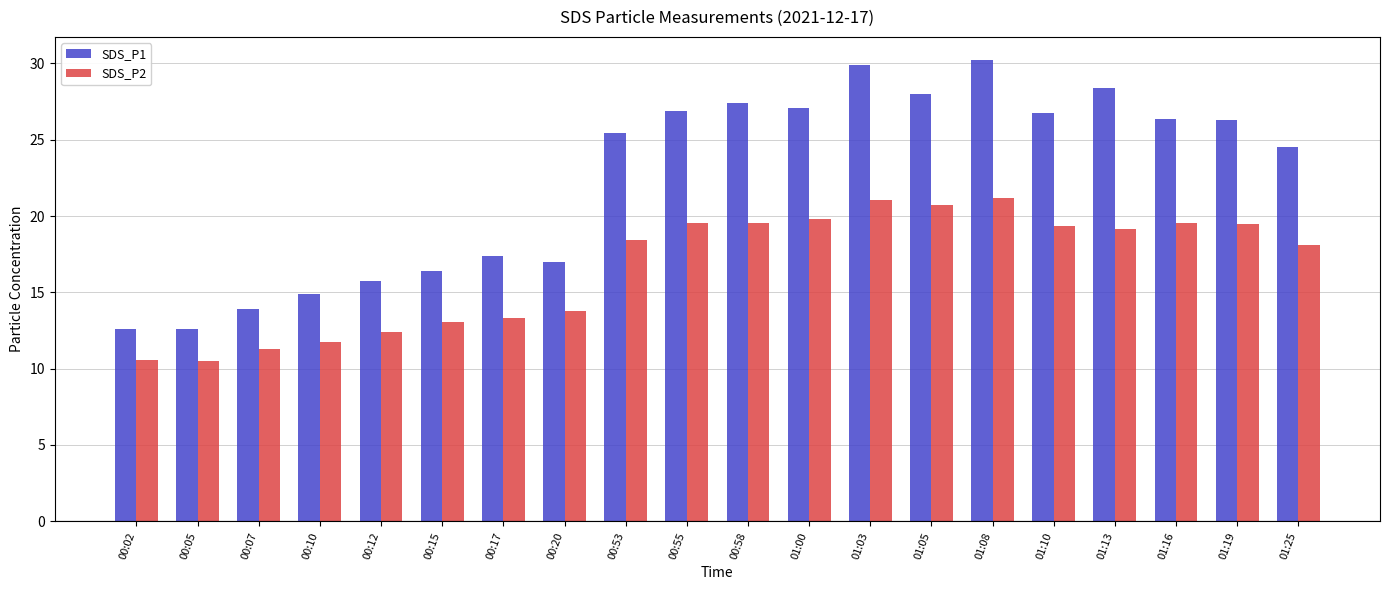

Is it true that SDS_P2 equals 19.5 at 00:55?

True